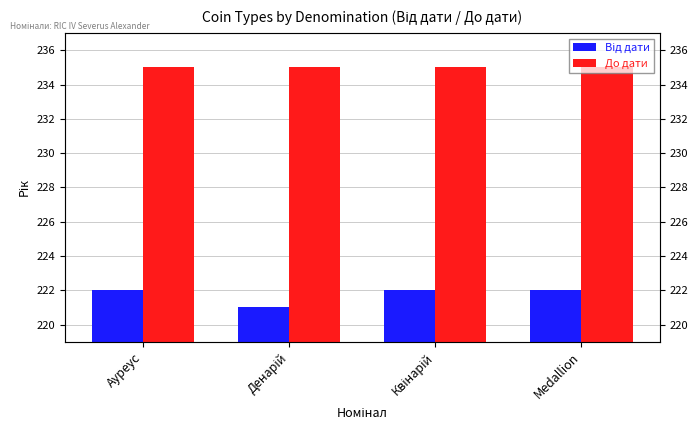

List the series in order of their overall mean, lowest first.

Від дати, До дати